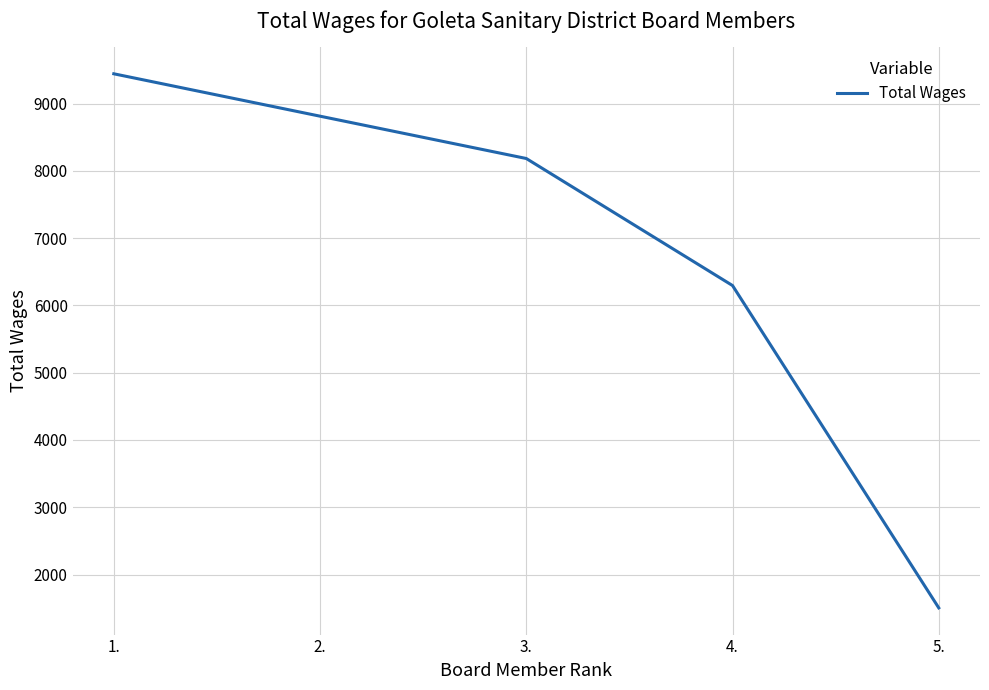

What is the greatest value displayed?

9442